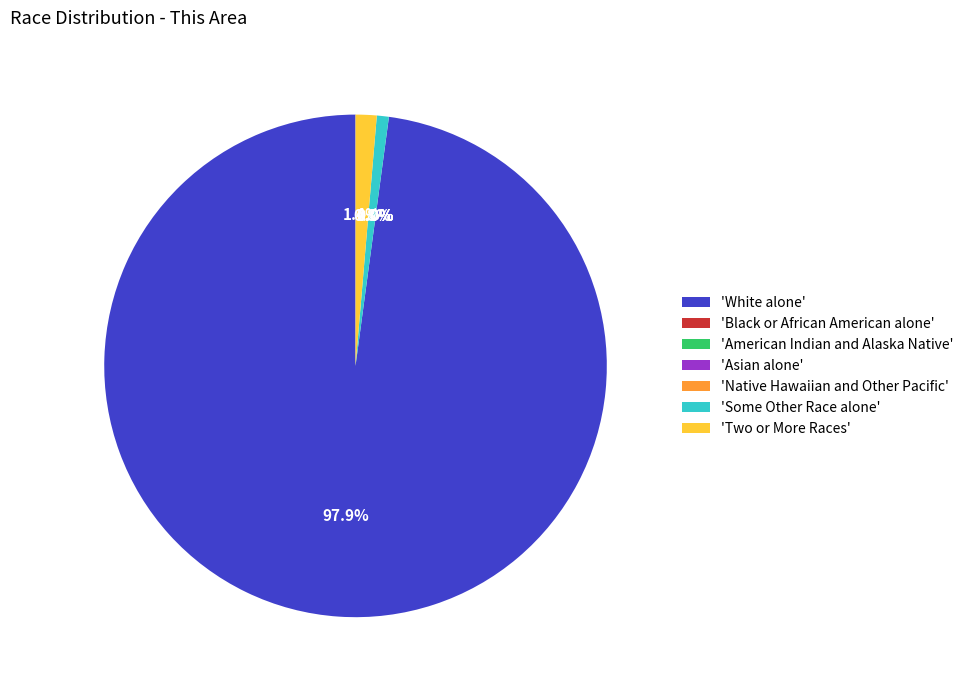

What is the total percentage of Native Hawaiian and Other Pacific and Some Other Race alone?

0.8%